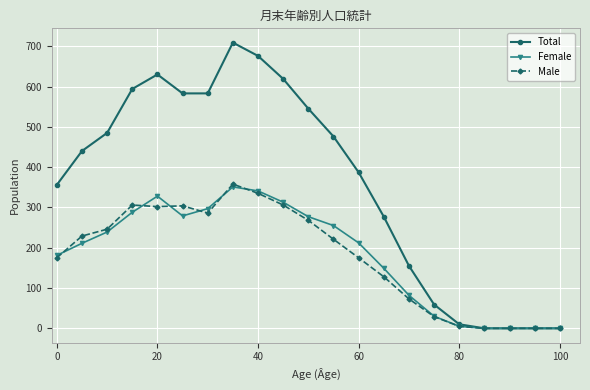

Which series has the largest range (max minus min)?

Total